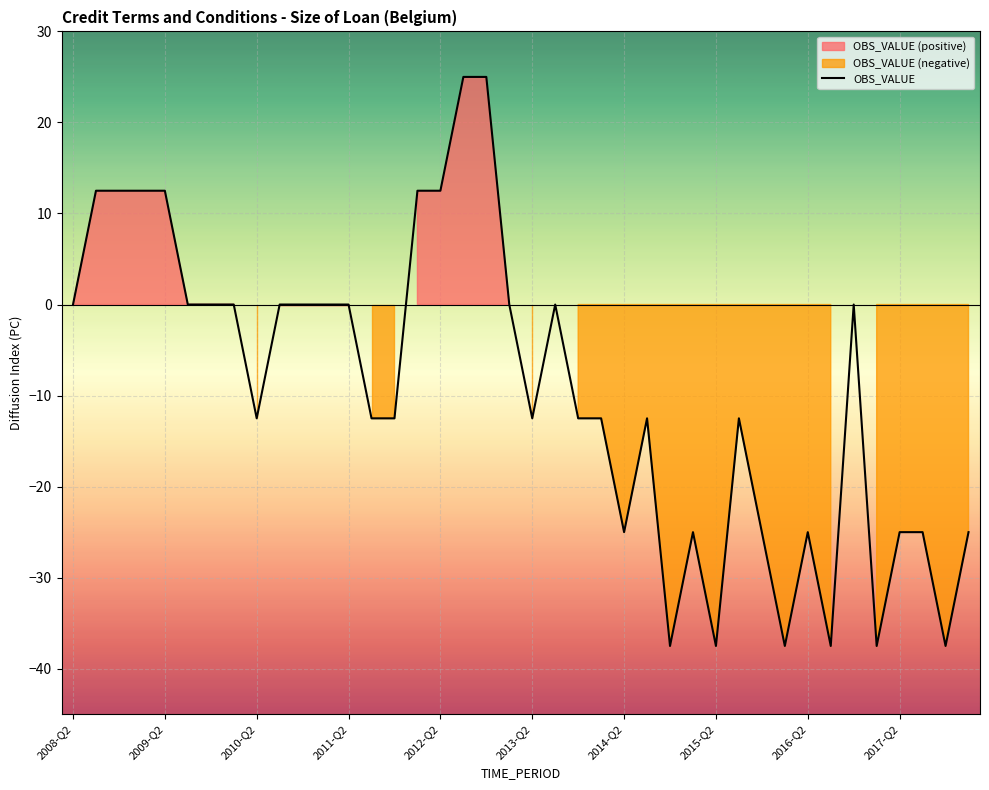

What is the sum of the values at 26 and 34?

-37.5